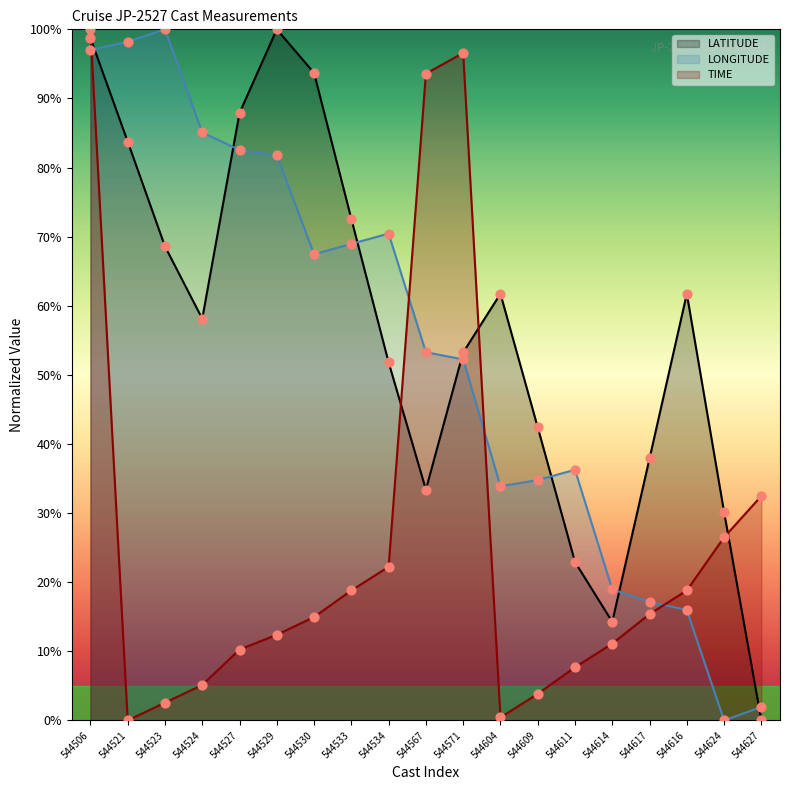

What are all the series names shown in the legend?

LATITUDE, LONGITUDE, TIME